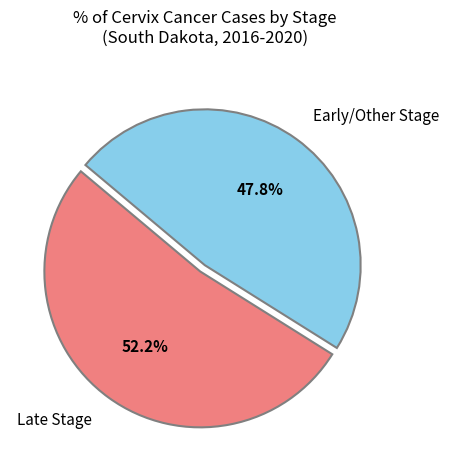

Count the number of slices in the pie.

2